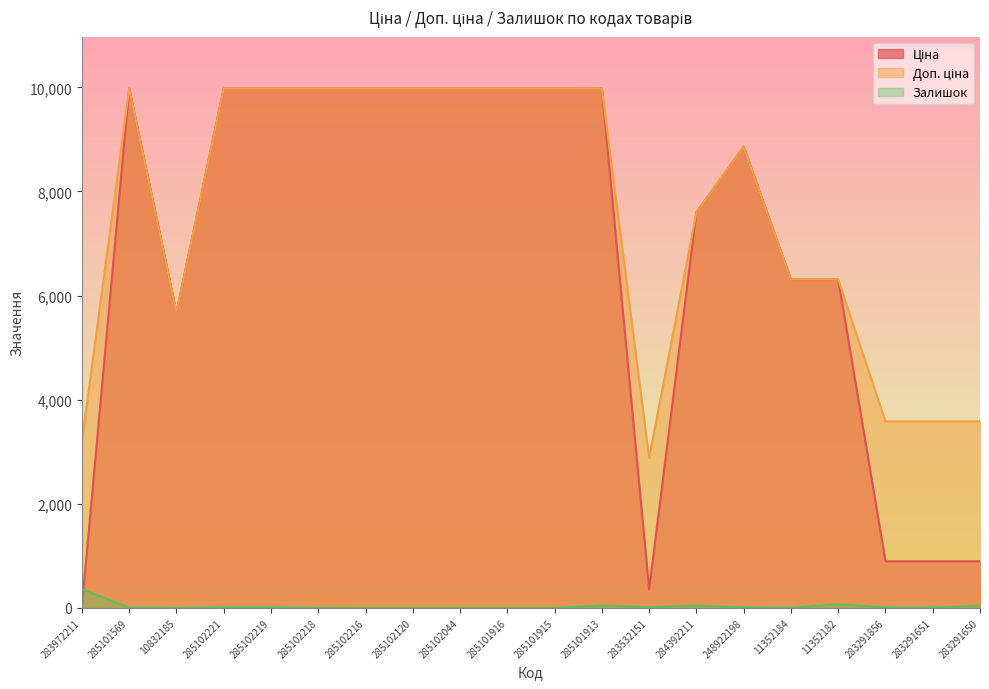

How many values in the Доп. ціна series exceed 9974?

10